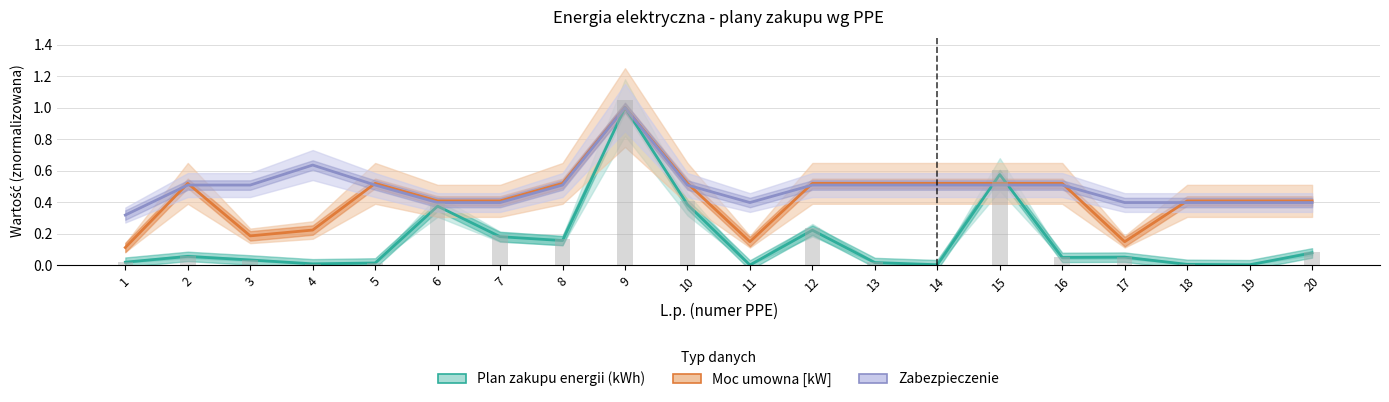

Which label corresponds to the smallest value in the chart?

11